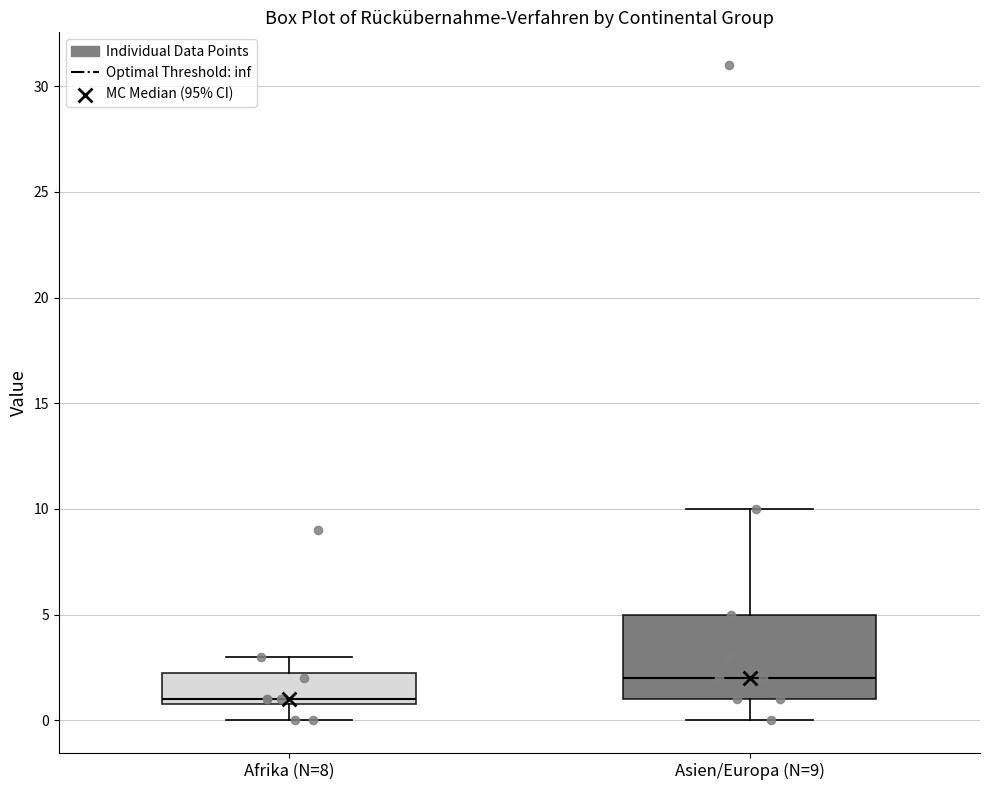

Comparing the boxes themselves (not the whiskers), which one is the tallest?

Asien/Europa (N=9)